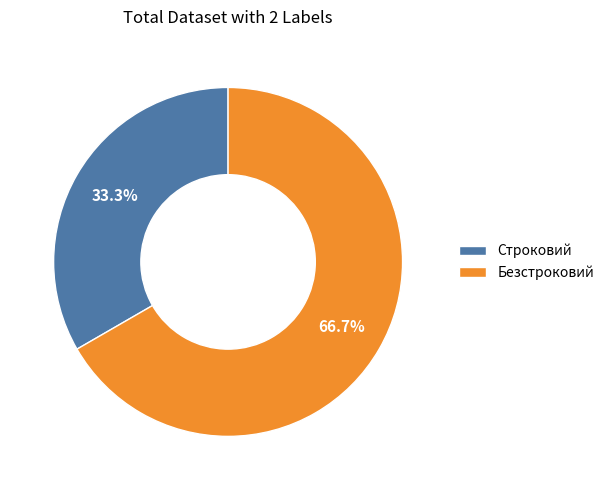

Which slice is the largest?

Безстроковий